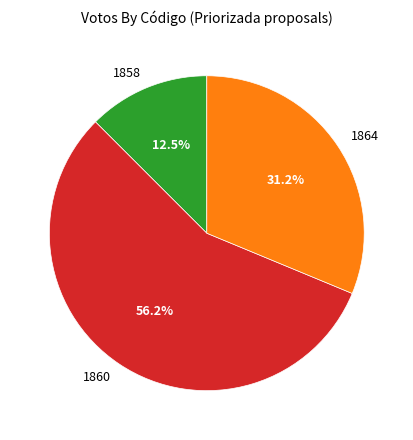

To the nearest percent, what percentage of the pie is 1860?

56%